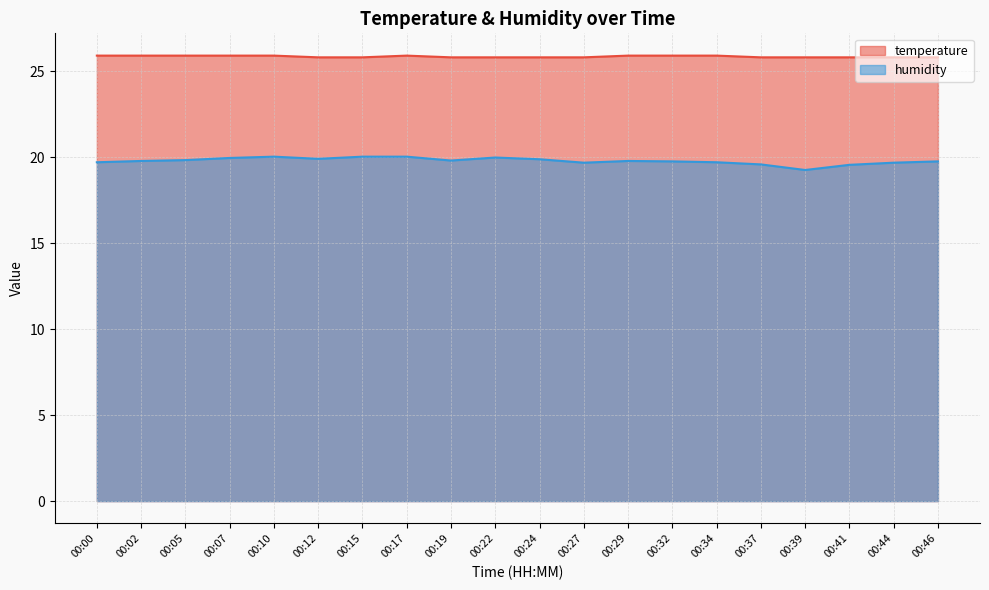

True or false: humidity has a value of 19.7 at 00:44.

True